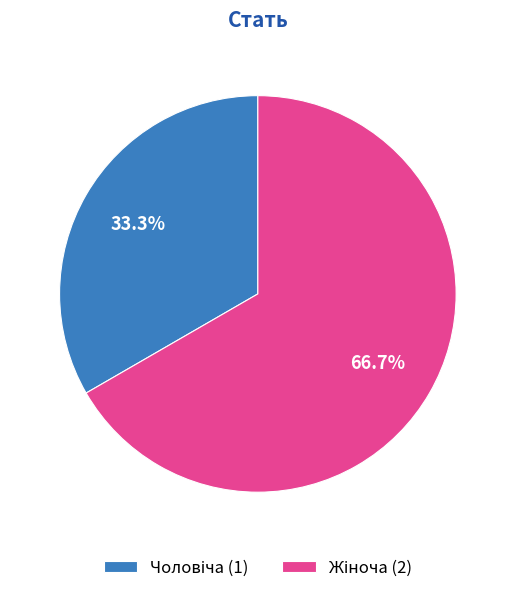

Does any single category account for the majority?

Yes